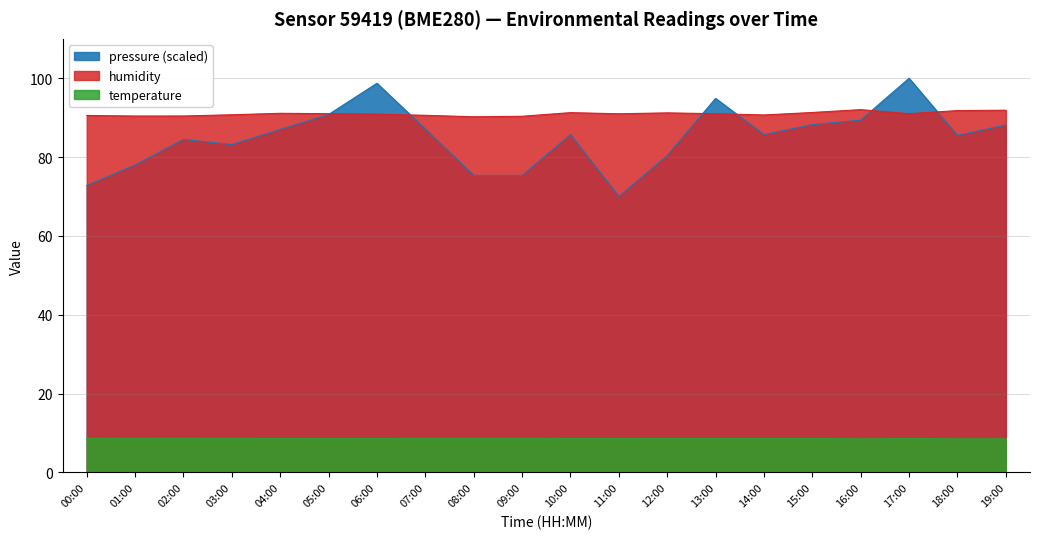

The value of temperature at 19:00 is 3.7. True or false?

False